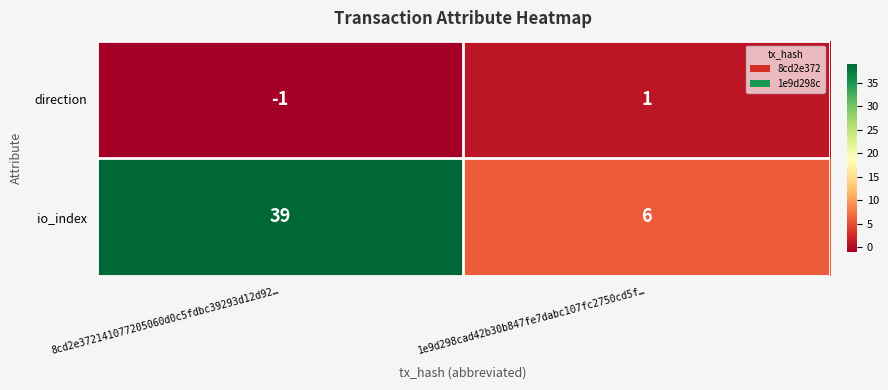

What is the greatest value displayed?

39